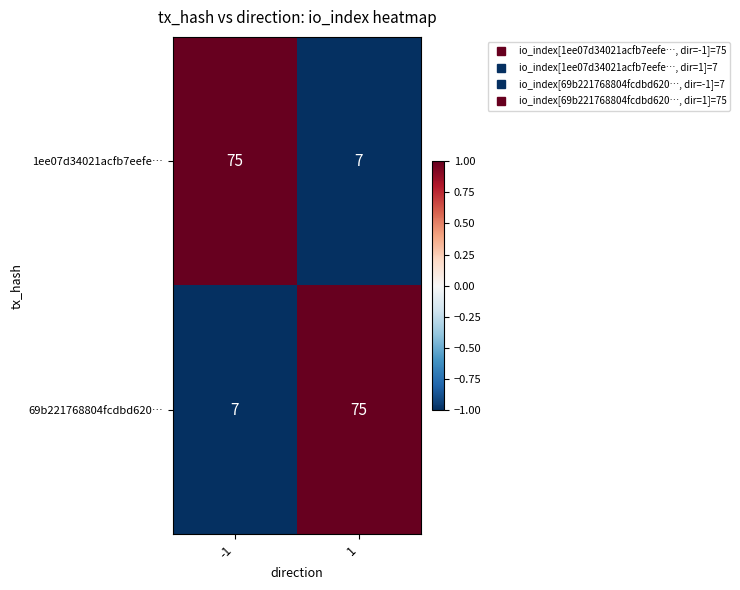

What is the spread (max minus min) of values at 1?

68